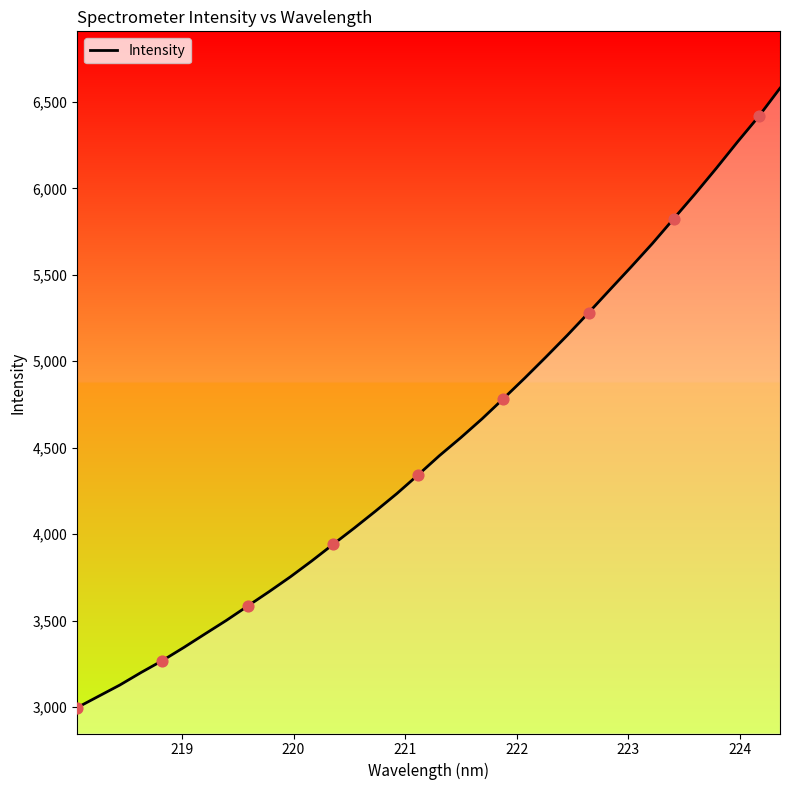

What is the difference between the maximum and minimum values?

3582.2